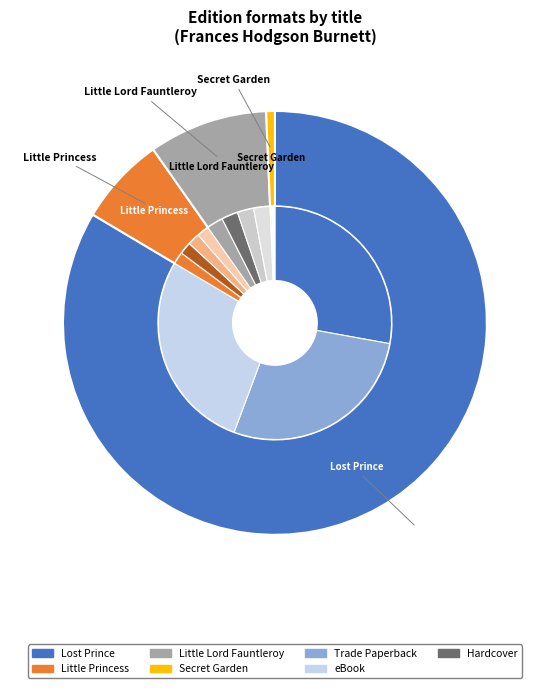

Count the number of slices in the pie.

4